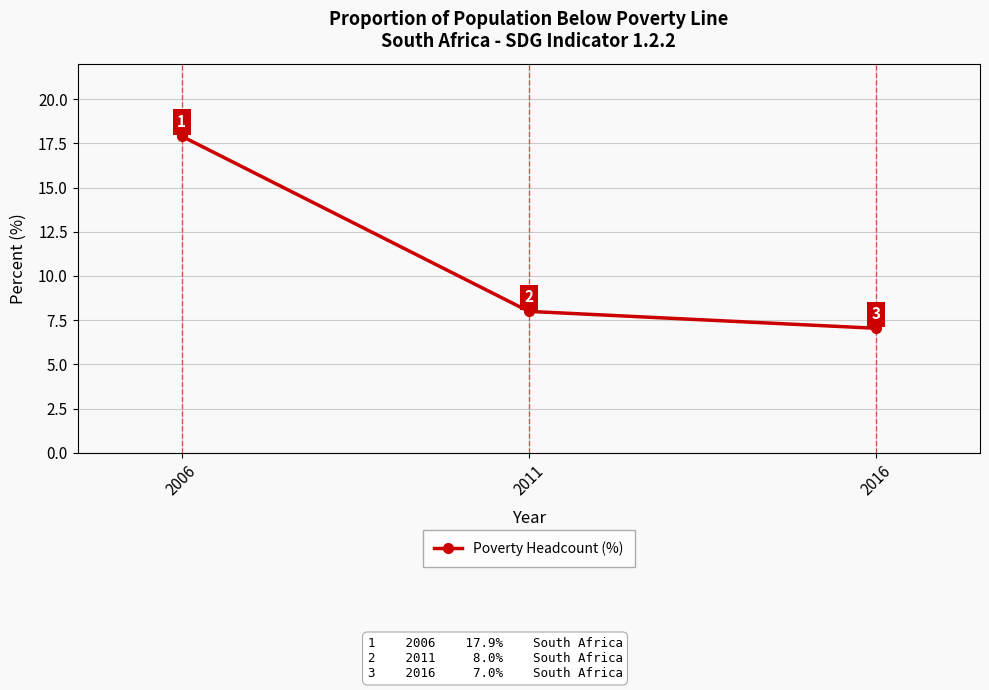

What is the greatest value displayed?

17.9